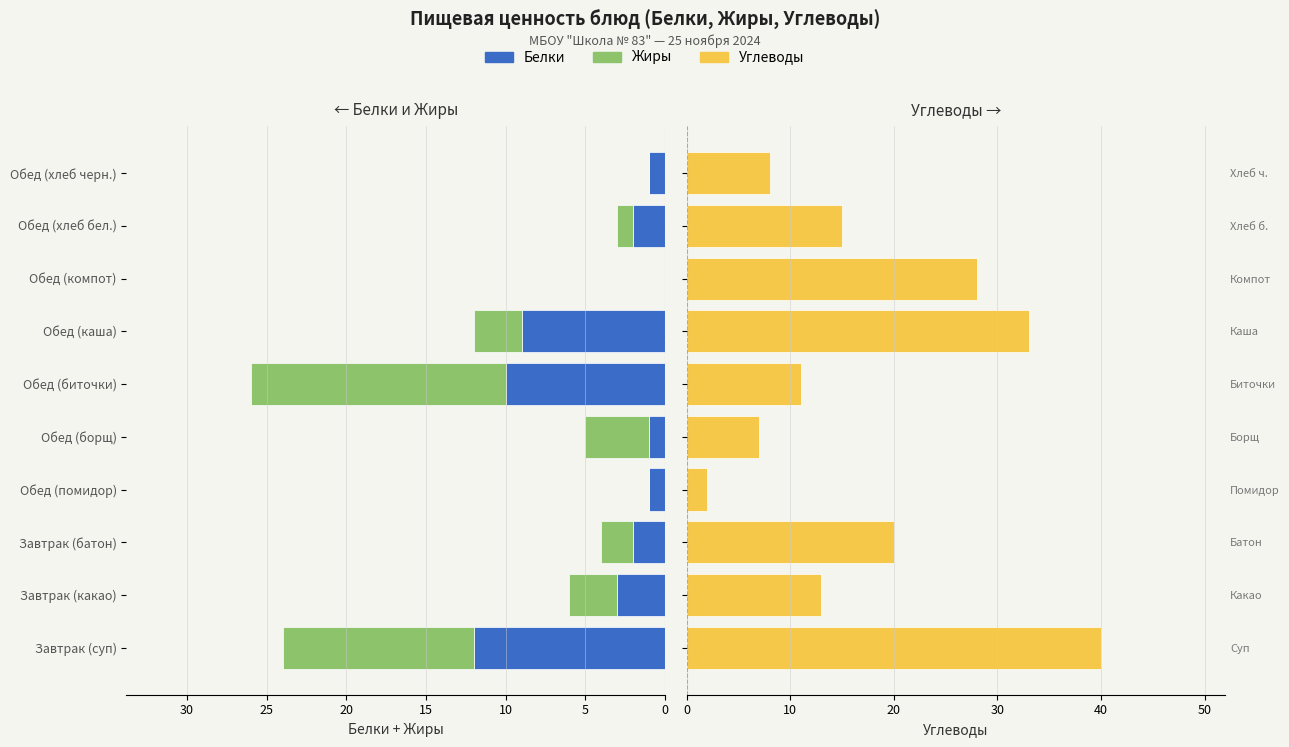

Which series has the largest total across all categories?

Углеводы